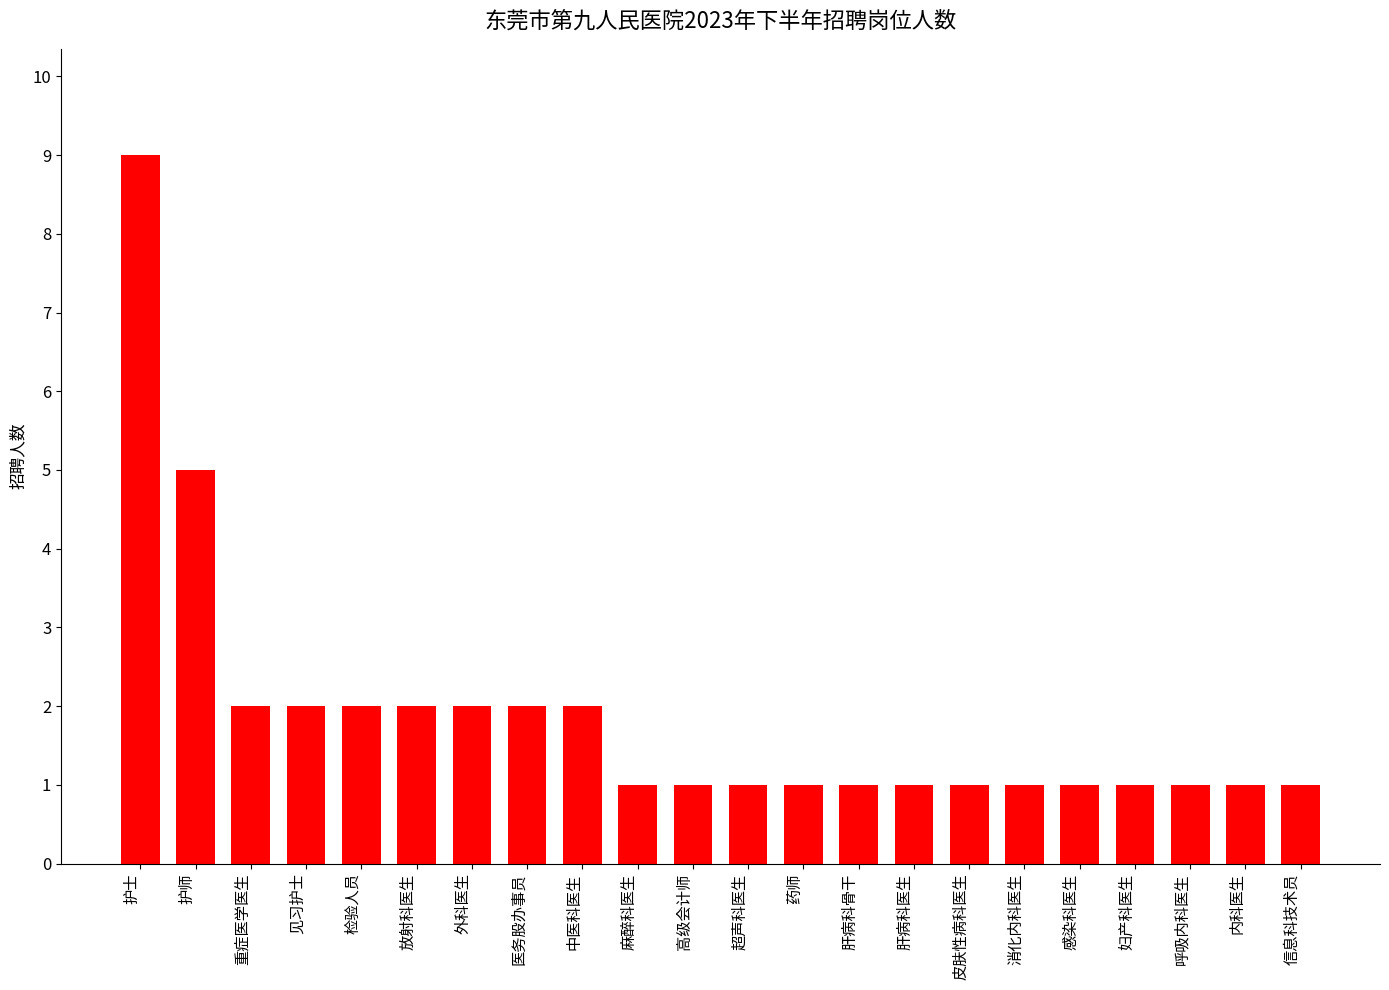

What value does the data have at 中医科医生?

2